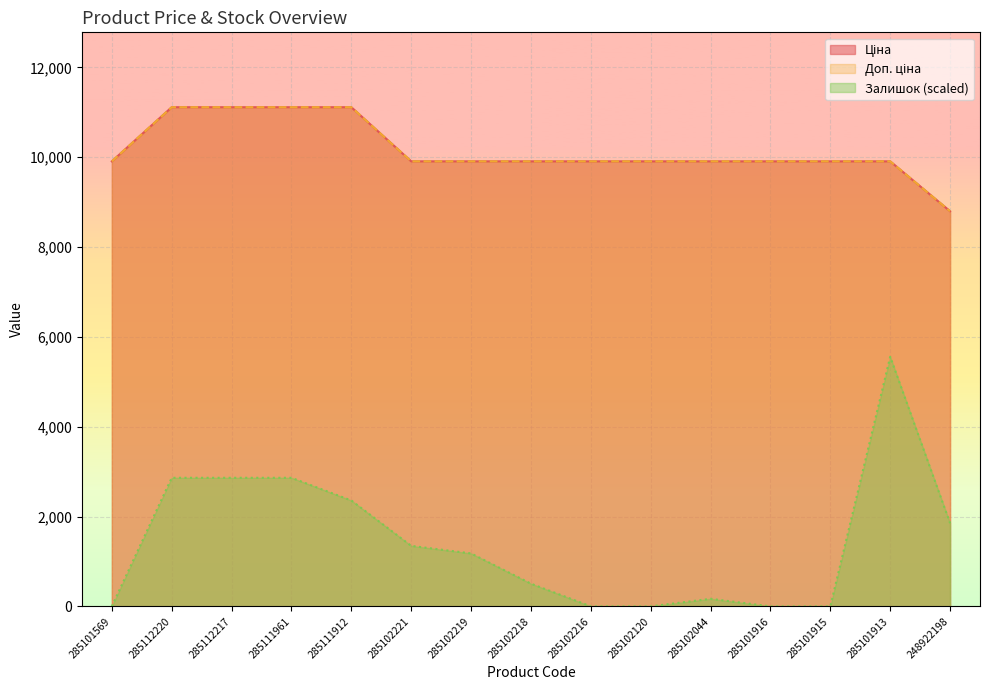

What is the sum of the Залишок values at 285102221 and 285101915?

1347.1